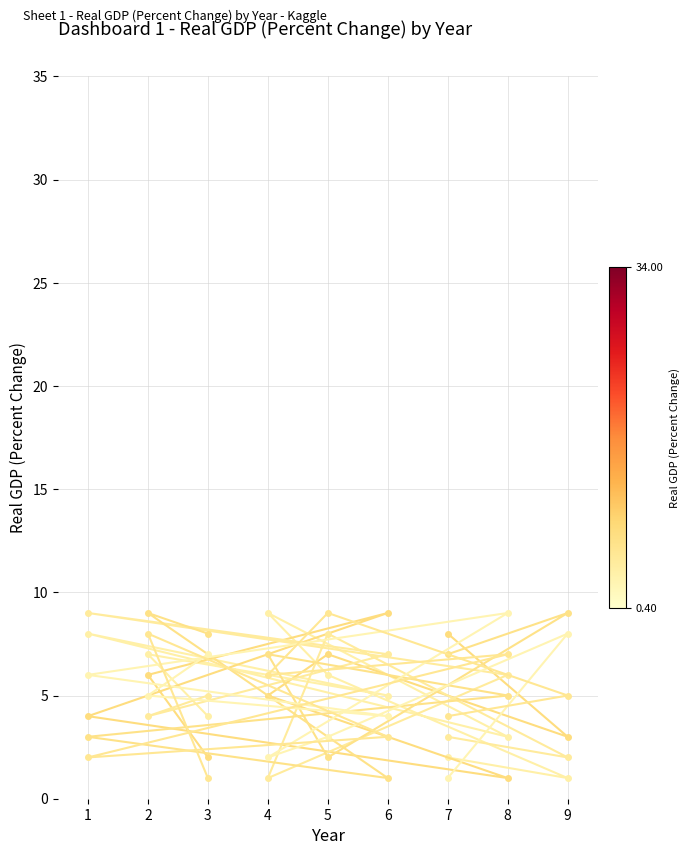

How many series are shown in this chart?

6